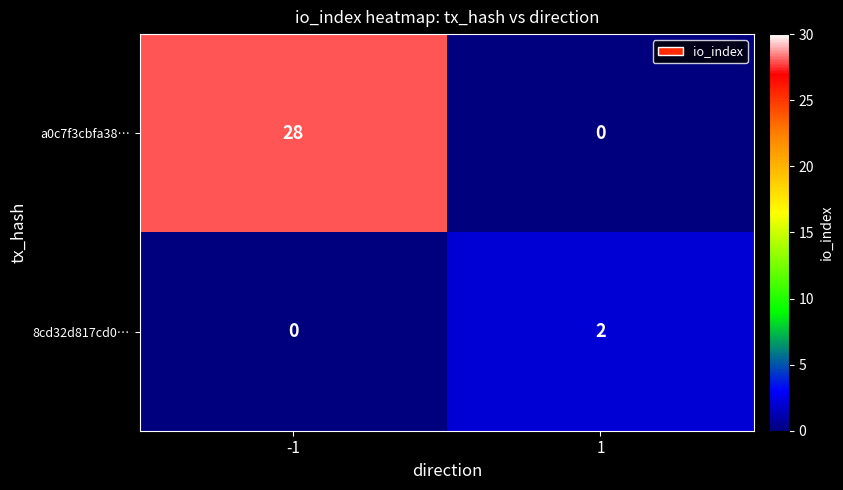

Is it true that a0c7f3cbfa38… equals 0 at 1?

True